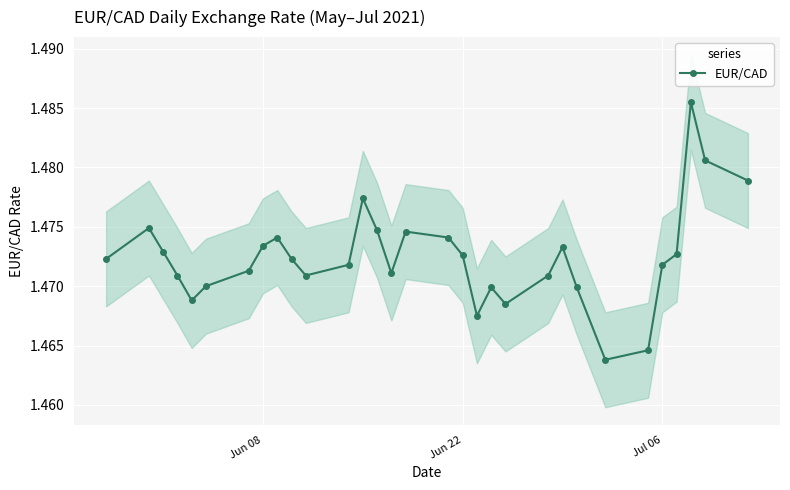

Count the number of data series in this chart.

1